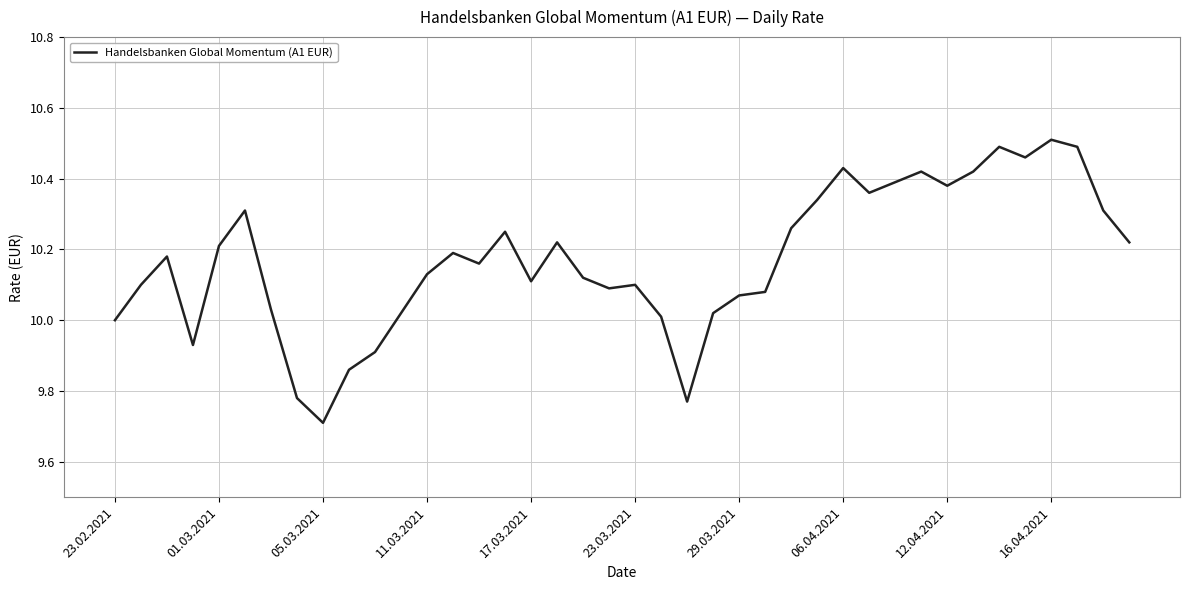

What is the sum of all values?

406.8